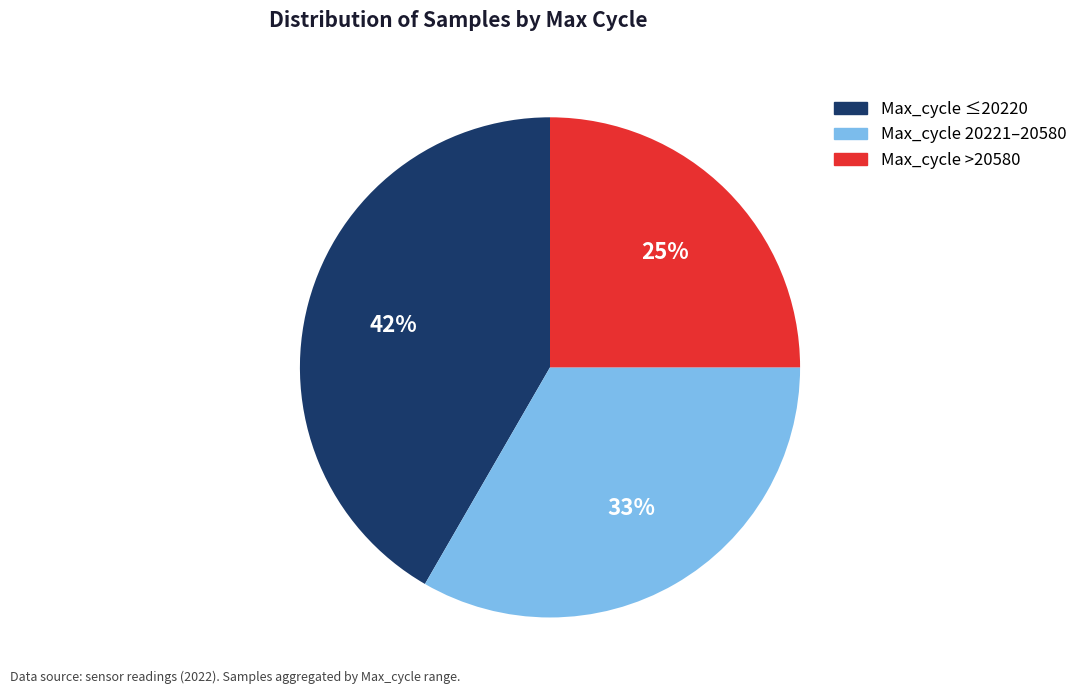

To the nearest percent, what is the average slice percentage?

33%